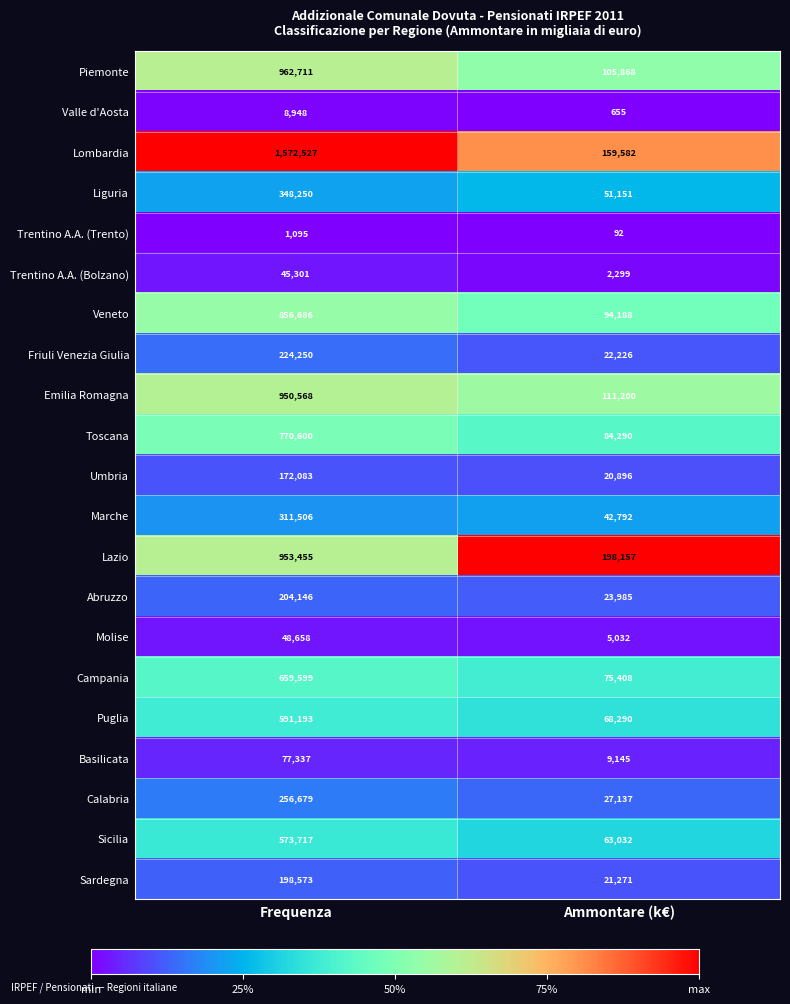

What is the approximate value of Toscana at Frequenza, to the nearest 10?

770600